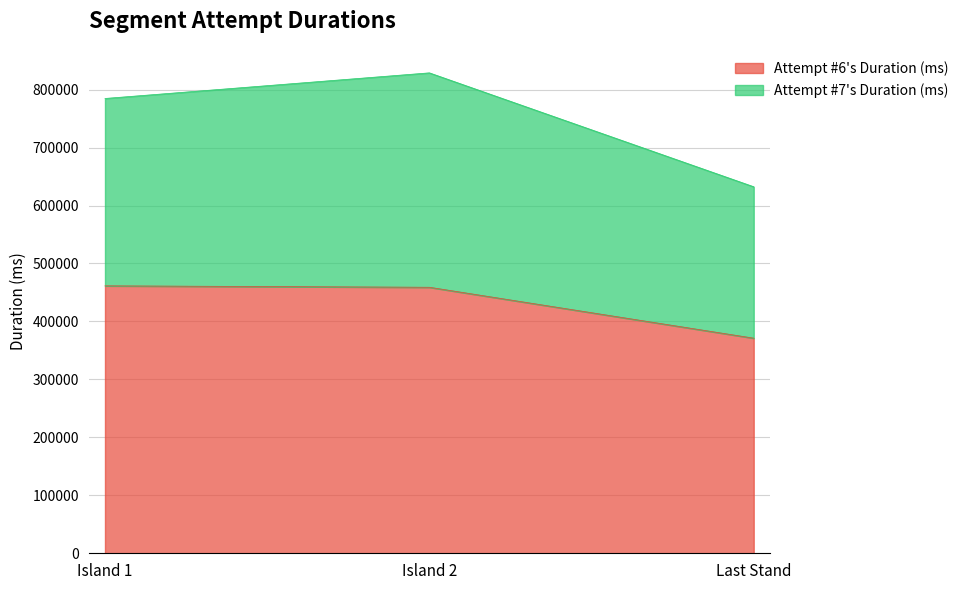

True or false: the data shows 166353 at Island 2.

False